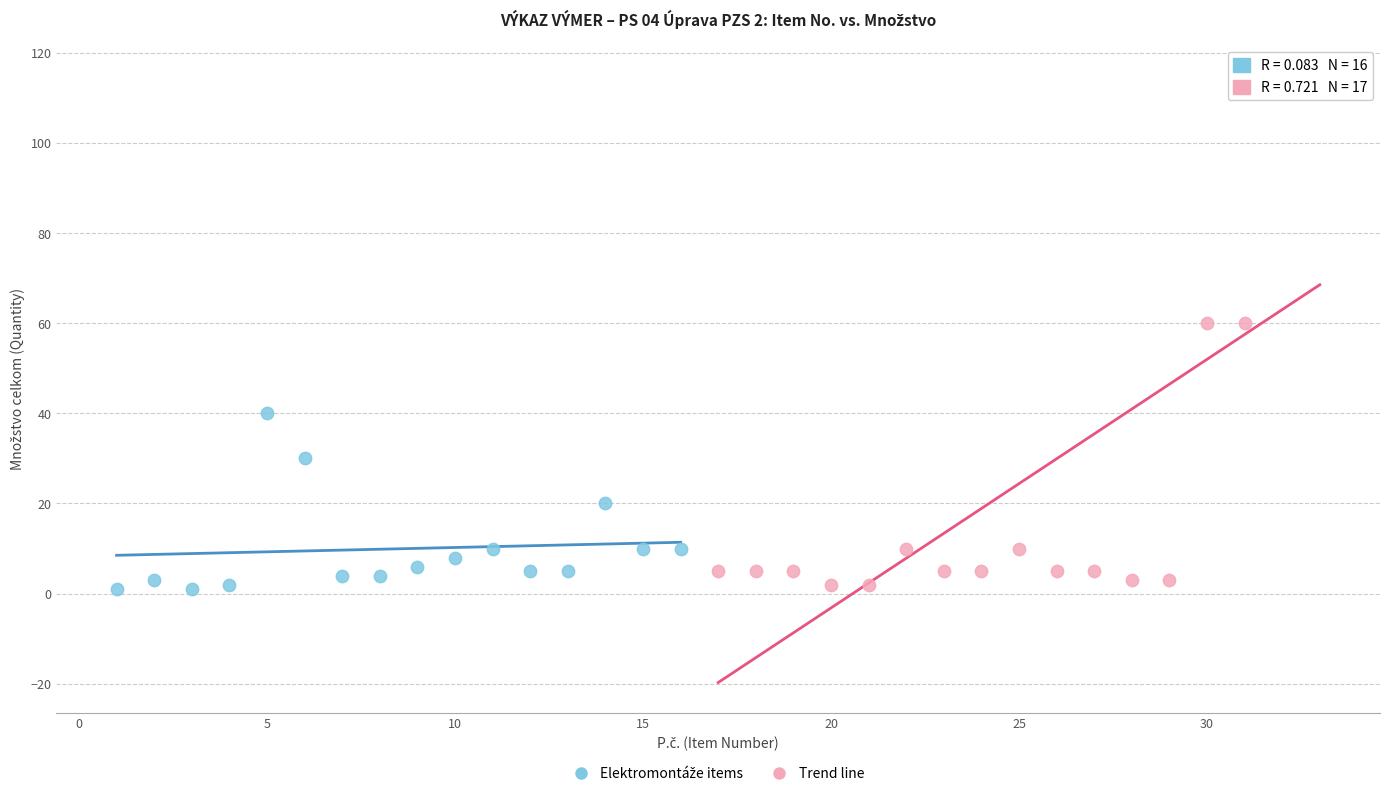

Which series has the widest spread of Y values?

Trend line